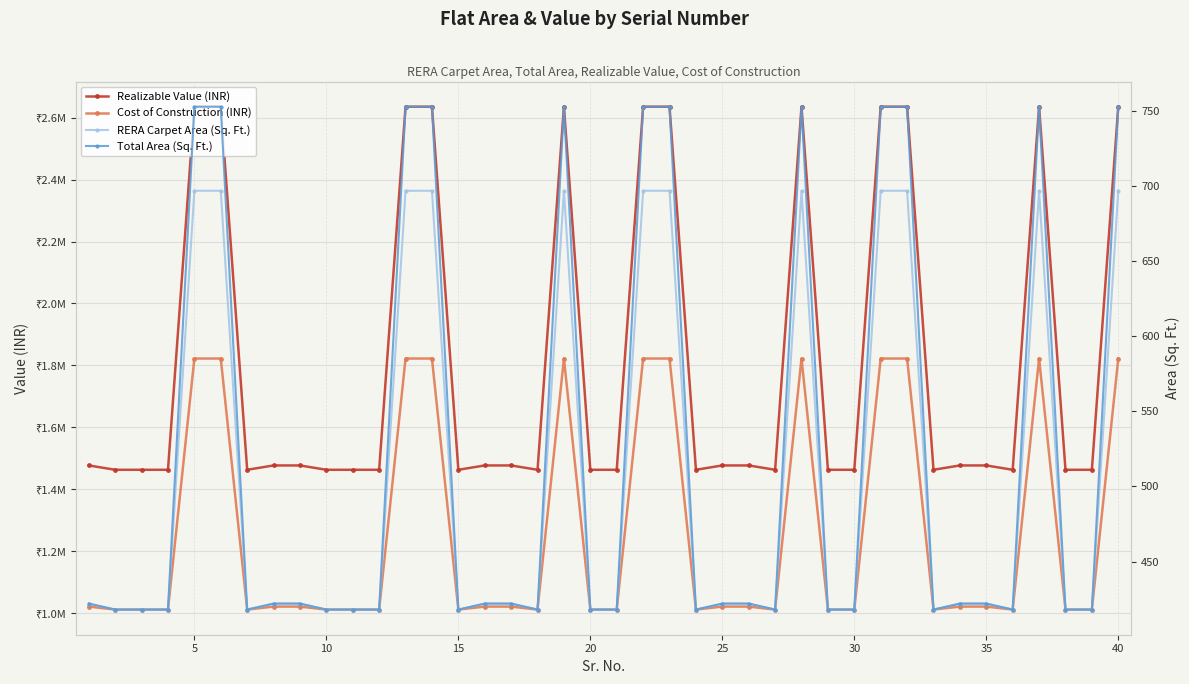

What is the minimum value for Total Area (Sq. Ft.)?

418